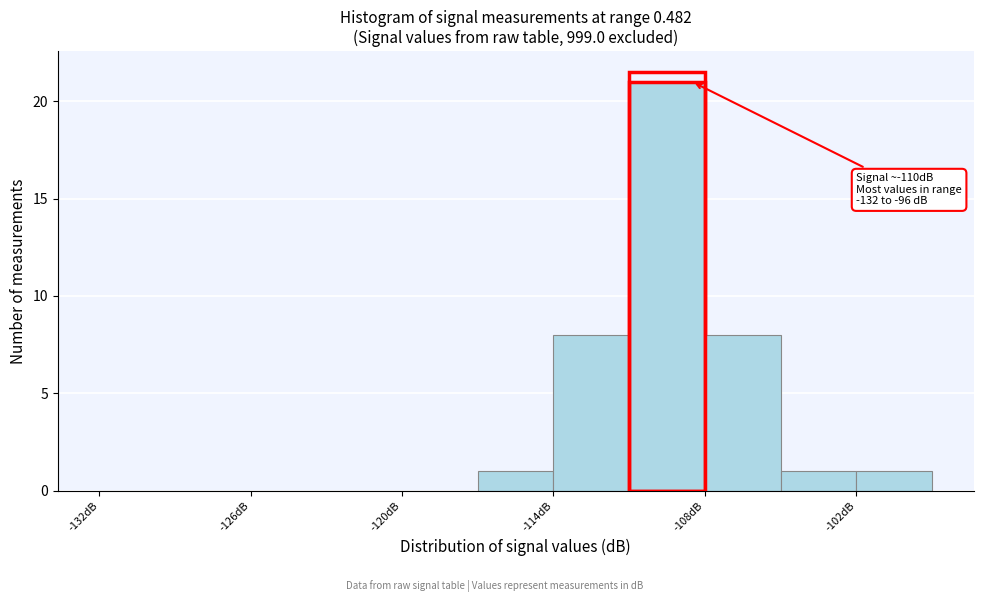

Read against the x-axis, roughly where is the centre of the tallest bar?

-109